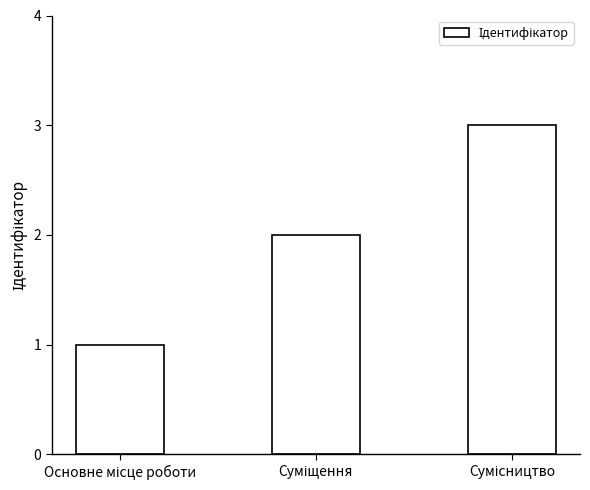

What is the maximum value shown in the chart?

3